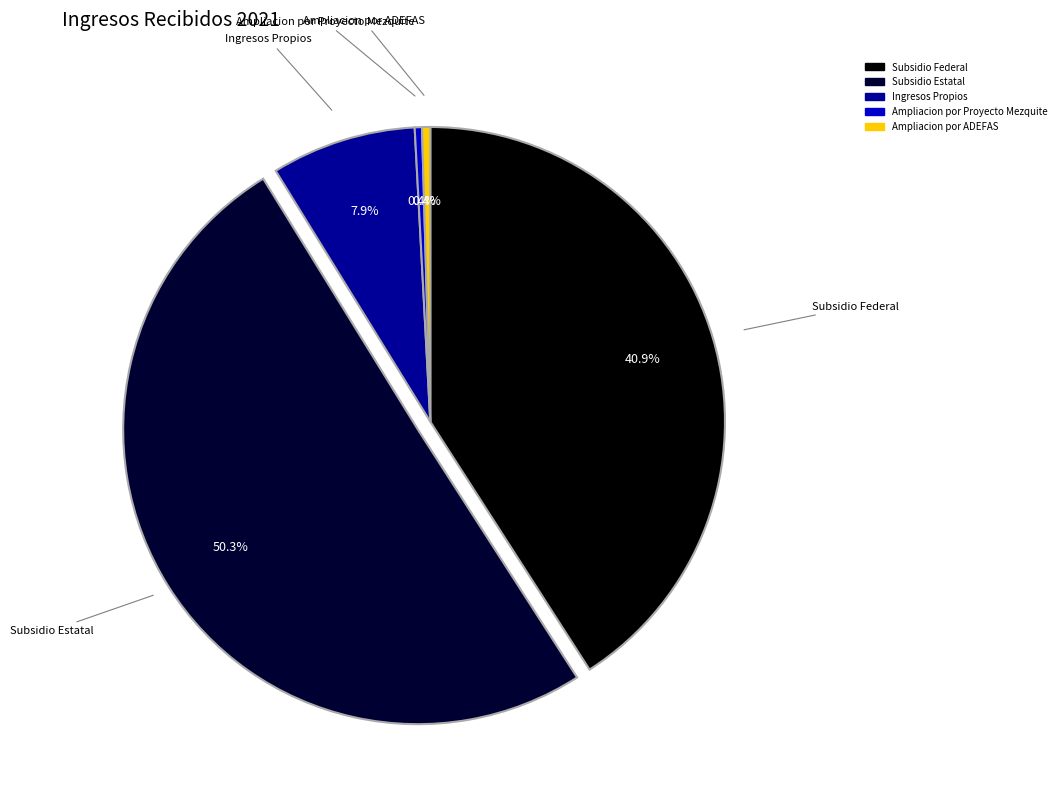

How many segments does this pie chart have?

5